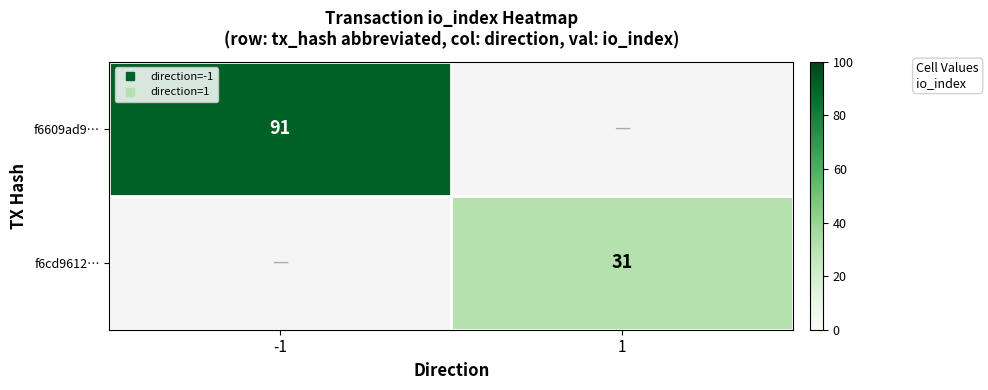

Rank the series by their maximum value, from highest to lowest.

f6609ad9…, f6cd9612…